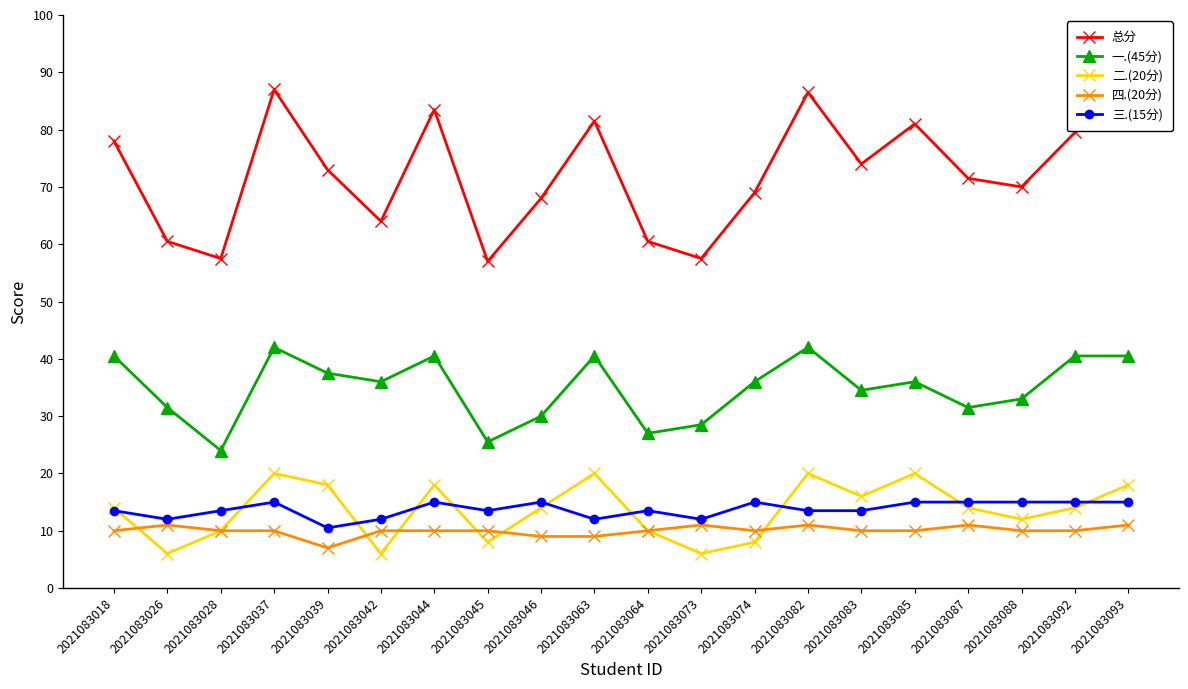

At which category does 一.(45分) reach its first local valley?

2021083028